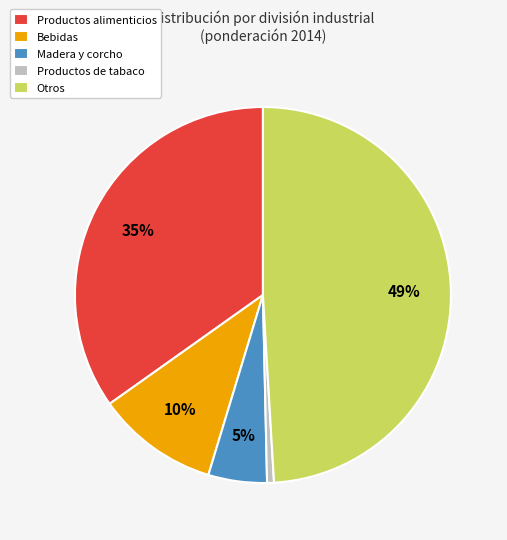

To the nearest percent, what percentage of the pie is Productos alimenticios?

35%